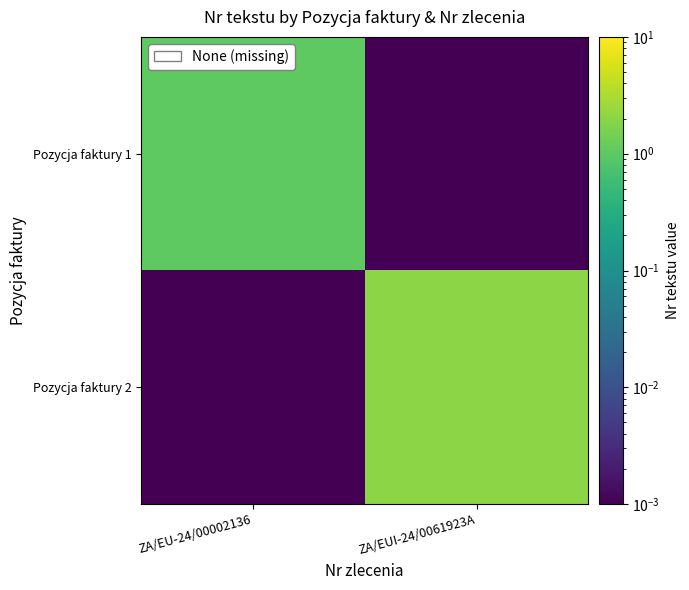

Count the number of data series in this chart.

2